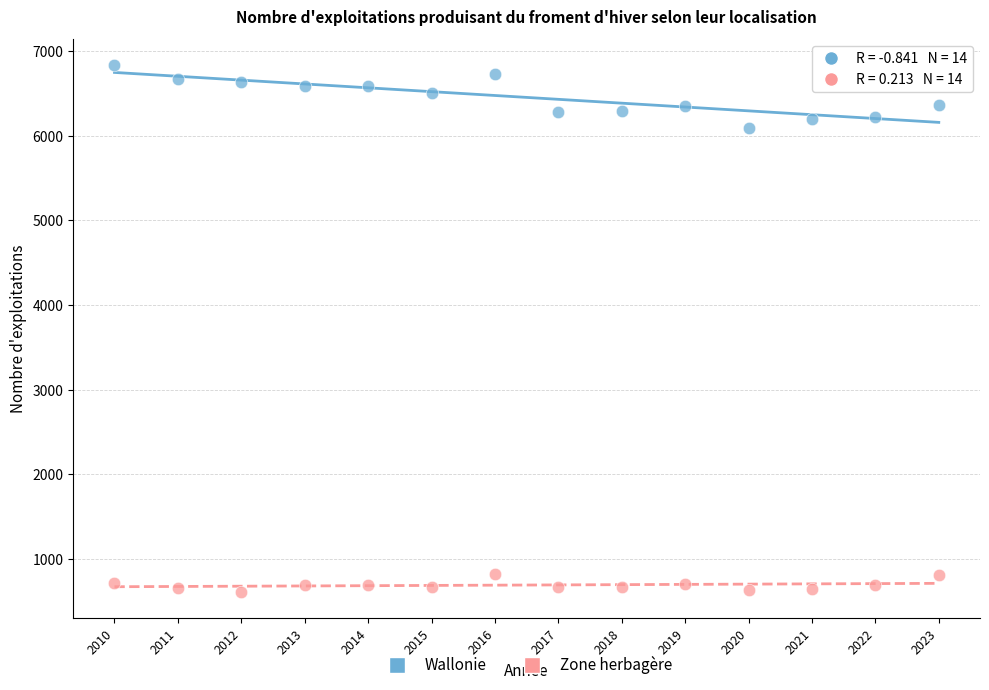

Which series has the widest spread of Y values?

Wallonie